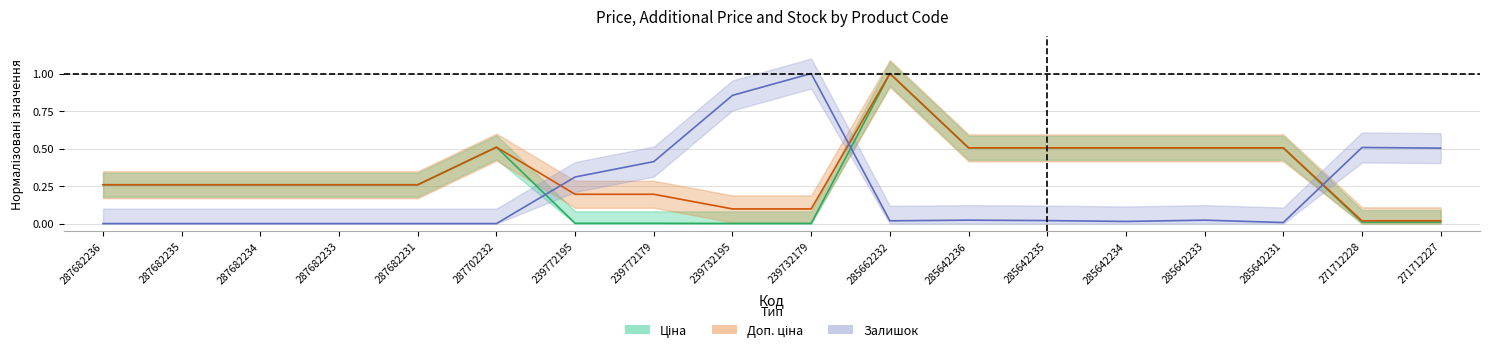

What is the difference between the second highest and minimum values in the Залишок series?

0.9